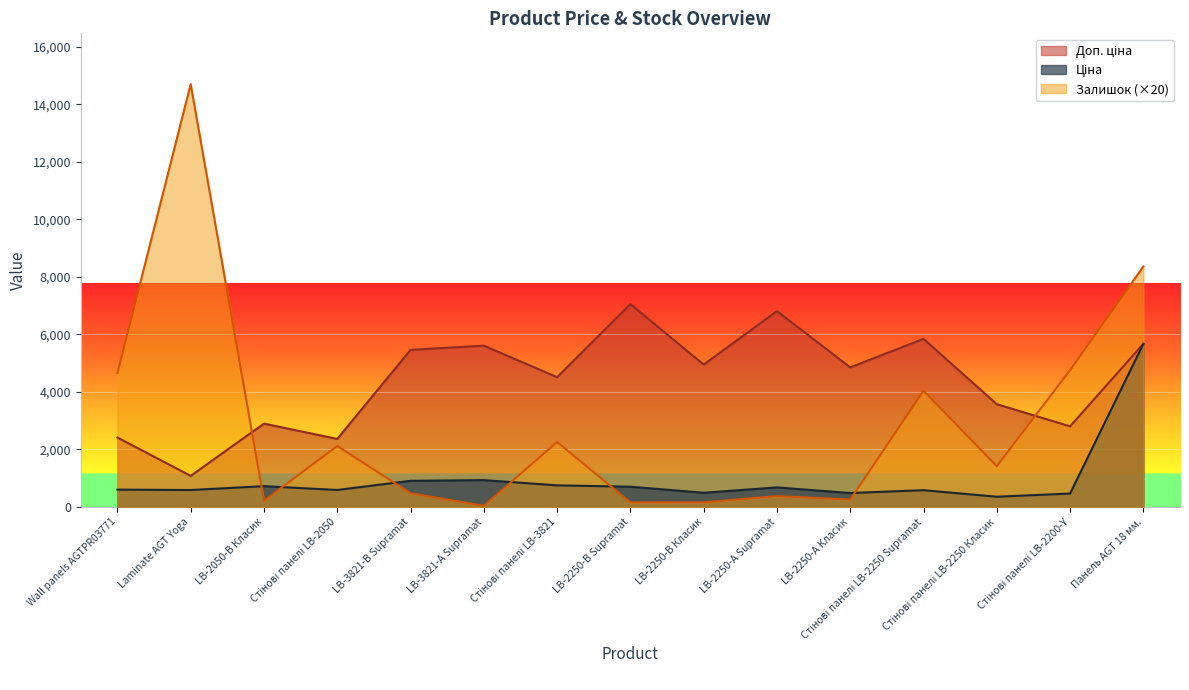

How many intersections are there between Залишок and Доп. ціна?

2